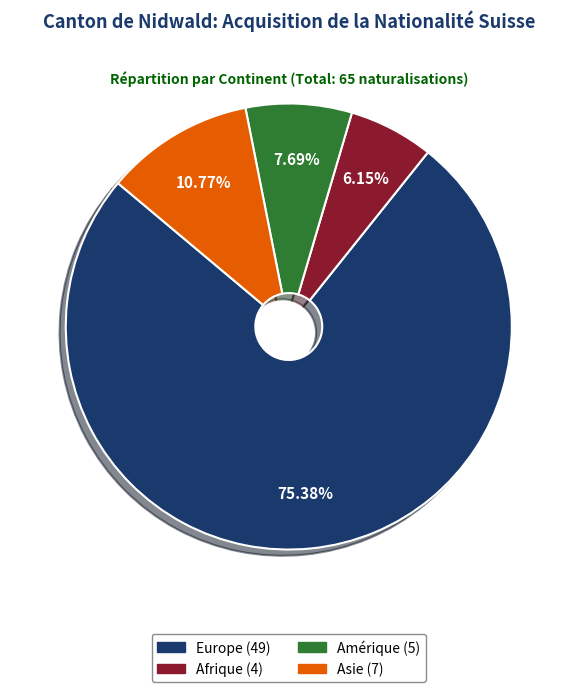

Does any single category account for the majority?

Yes